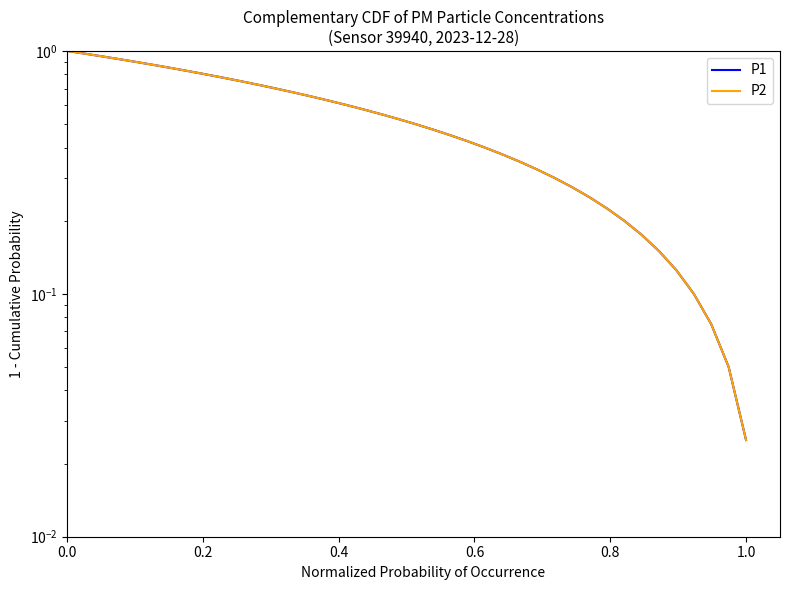

True or false: P1 has more than 2 points higher than both neighbors.

False